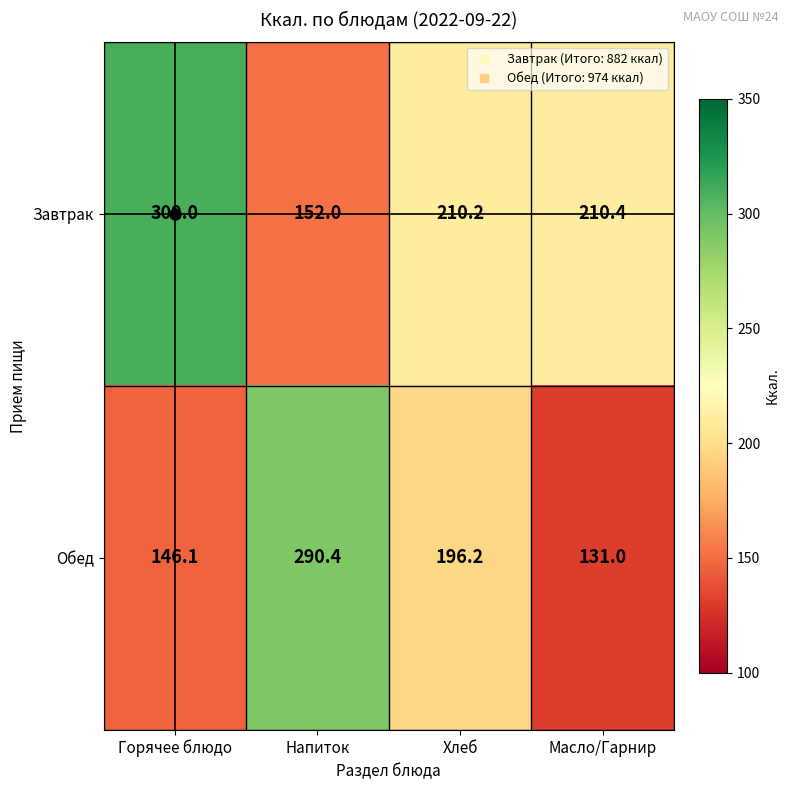

True or false: Завтрак has a value of 93.8 at Хлеб.

False